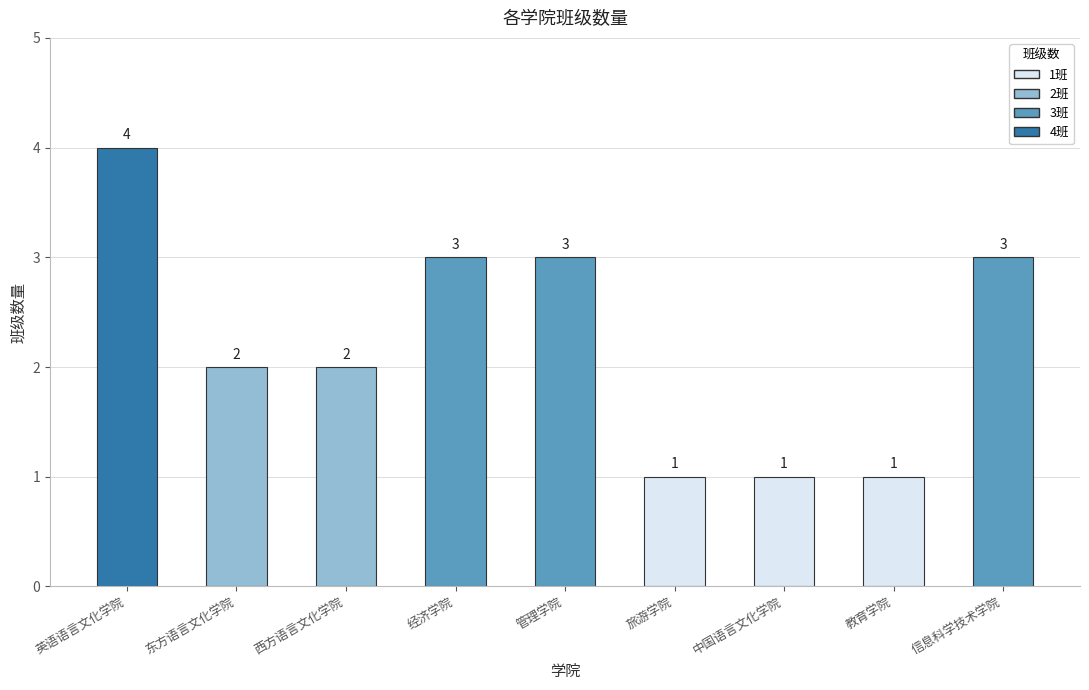

Reading left to right, list all the values displayed in this chart.

4	2	2	3	3	1	1	1	3